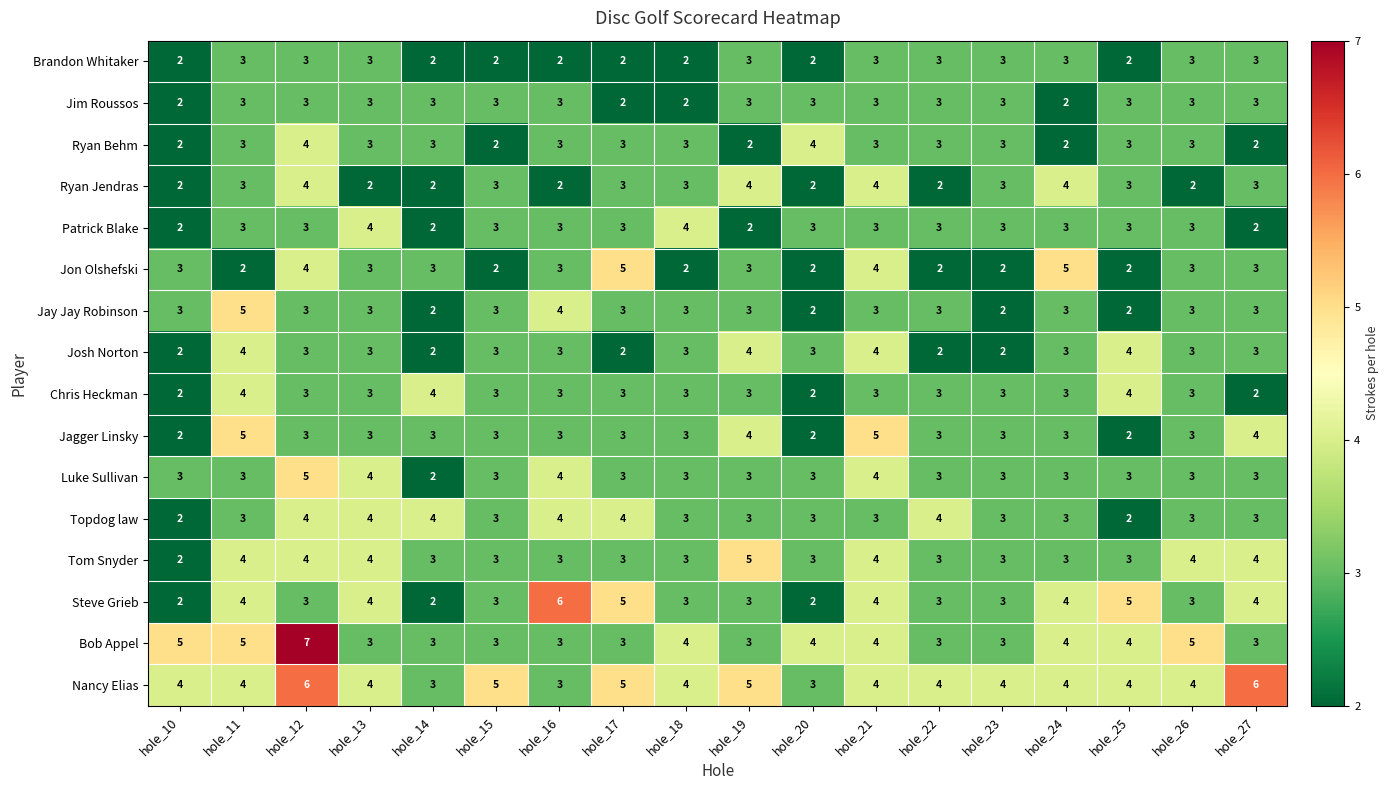

Between hole_12 and hole_25, which series saw the biggest shift?

Bob Appel